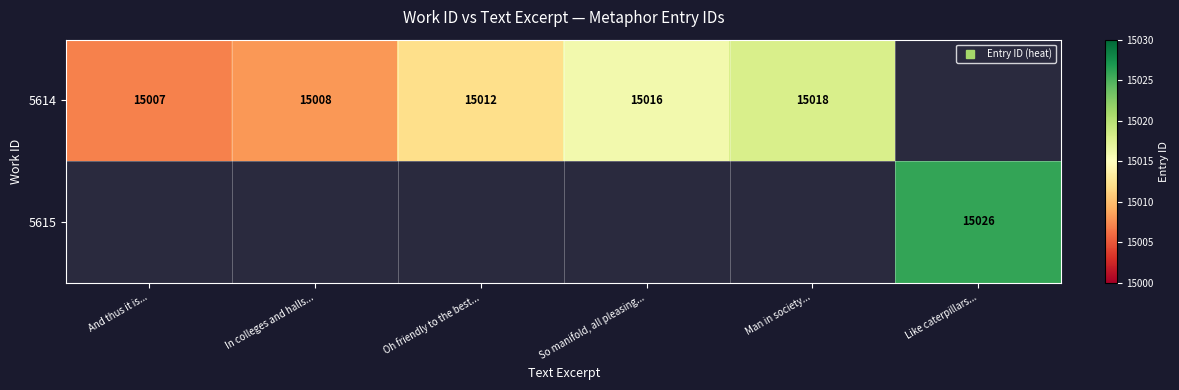

Rank the series by their average value, from lowest to highest.

5614, 5615